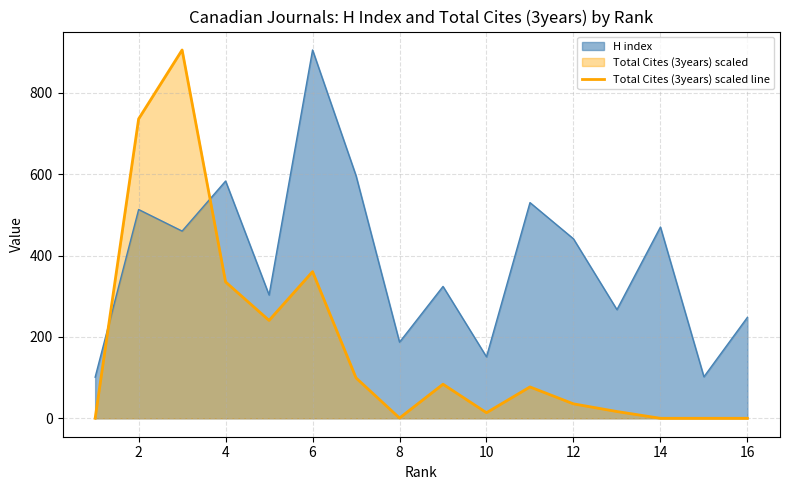

After their last crossing, which series has the higher values: H index or Total Cites (3years) scaled line?

H index